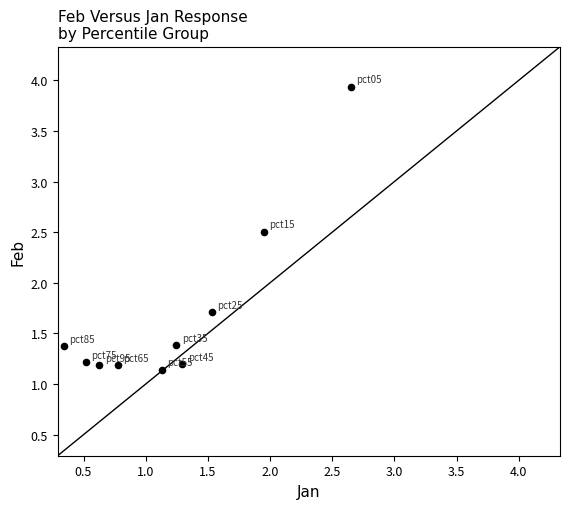

What Y value in the scatter plot is closest to 2?

1.7